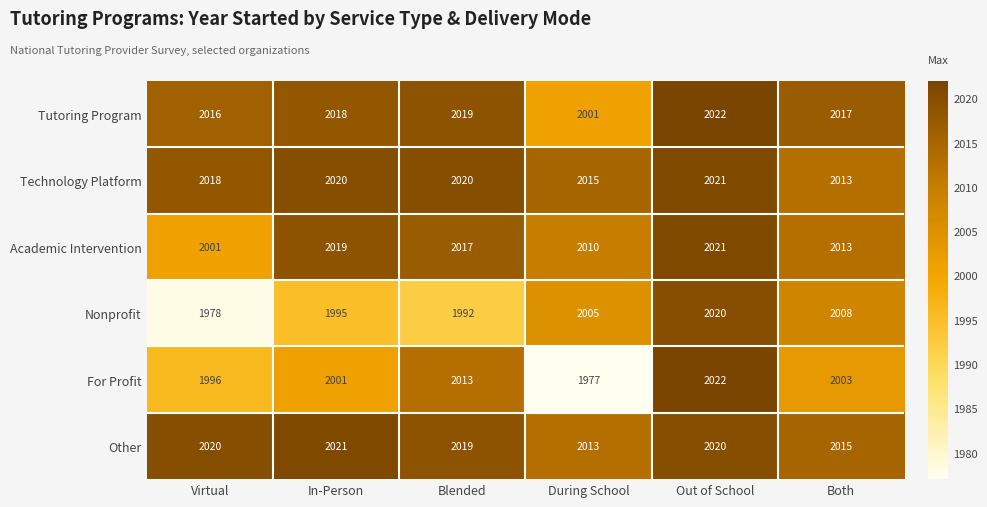

What is the average value of the Tutoring Program series?

2016